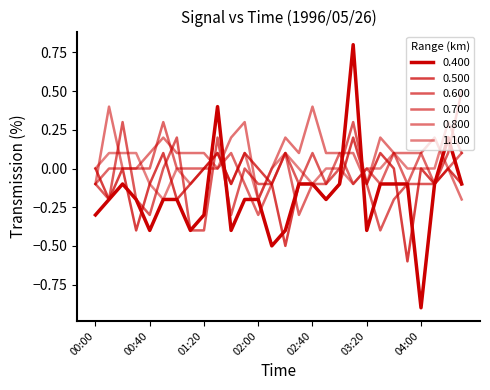

Count the 0.600 values in the range 0 to 1.

11